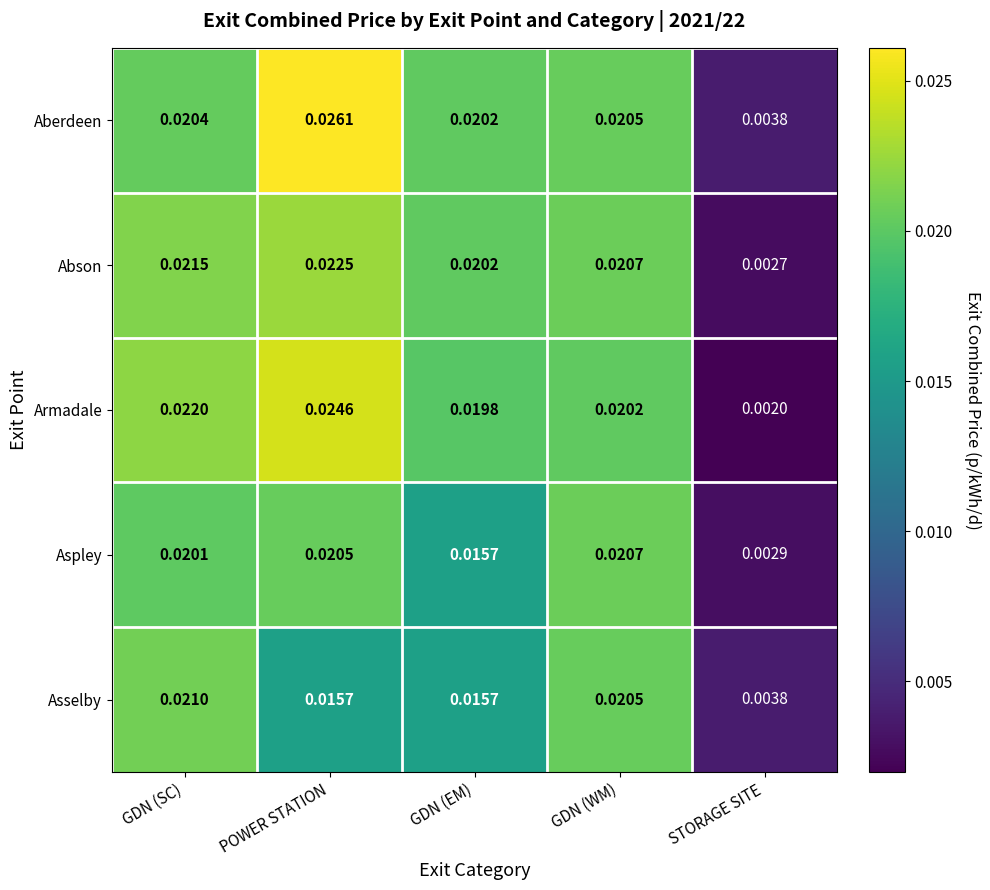

Rank the series by their maximum value, from lowest to highest.

Aspley, Asselby, Abson, Armadale, Aberdeen